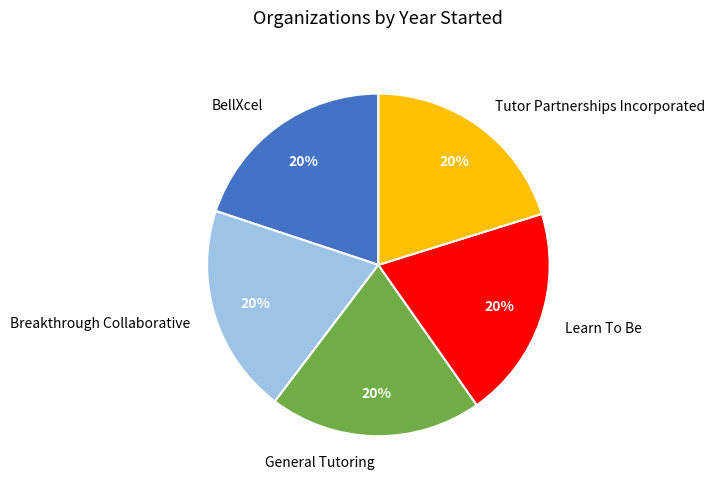

Count the number of slices in the pie.

5